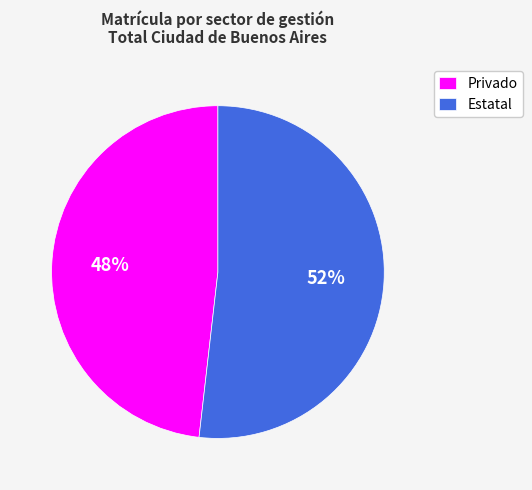

Does any single category account for the majority?

Yes